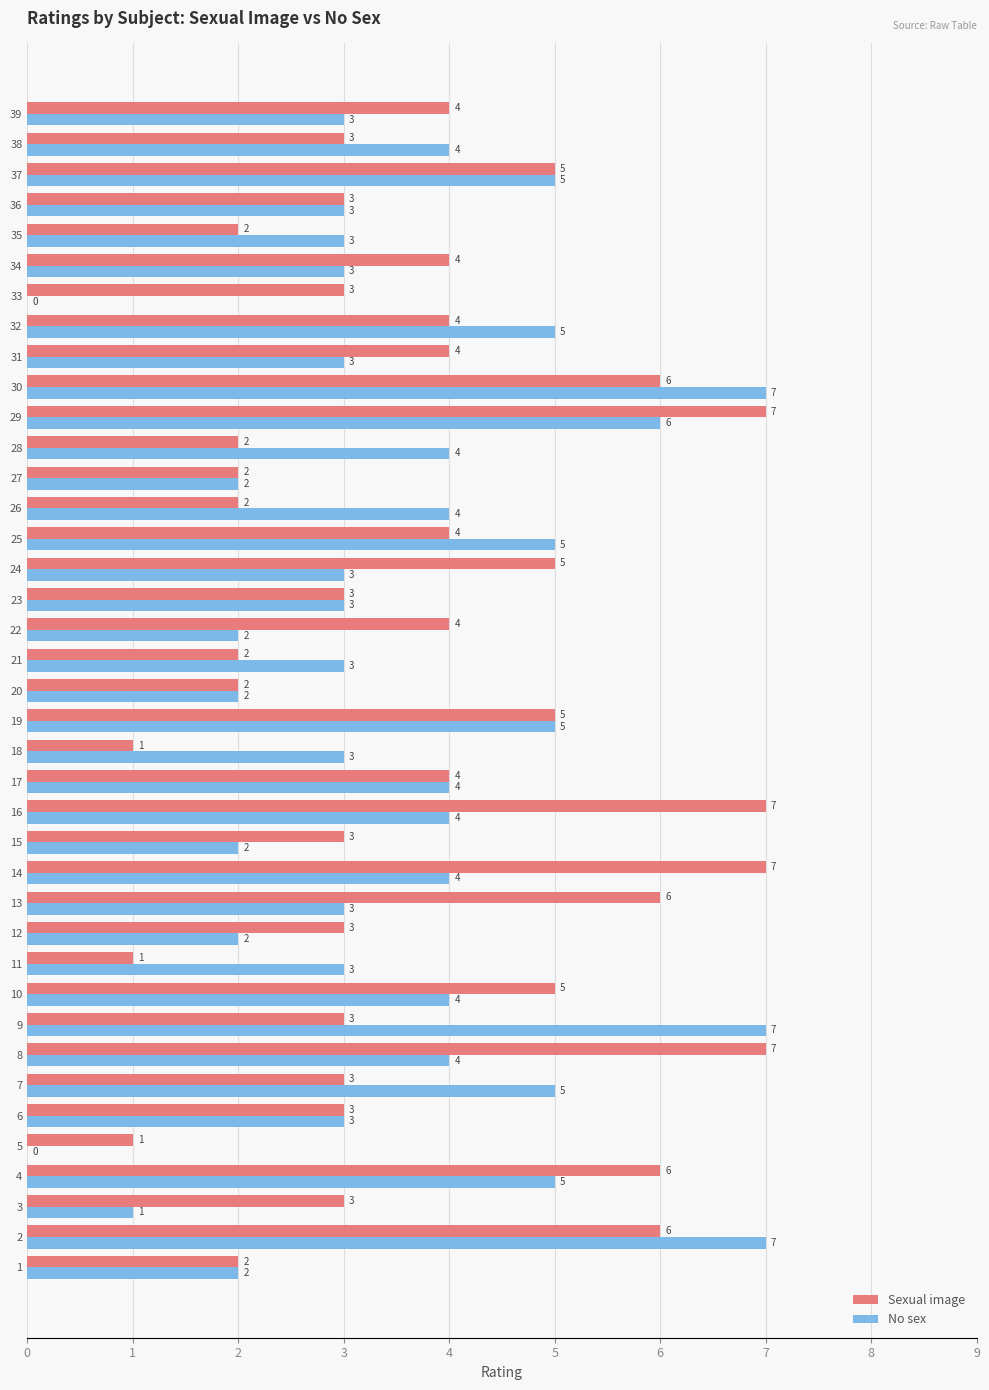

The value of No sex at 16 is 4. True or false?

True